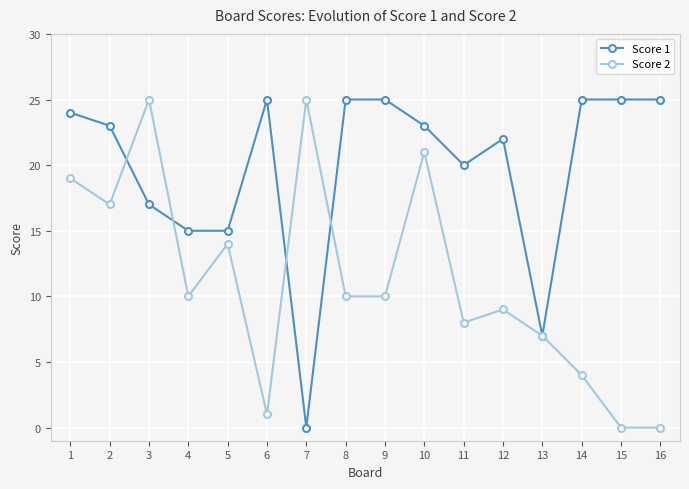

Does the chart have visible grid lines?

Yes